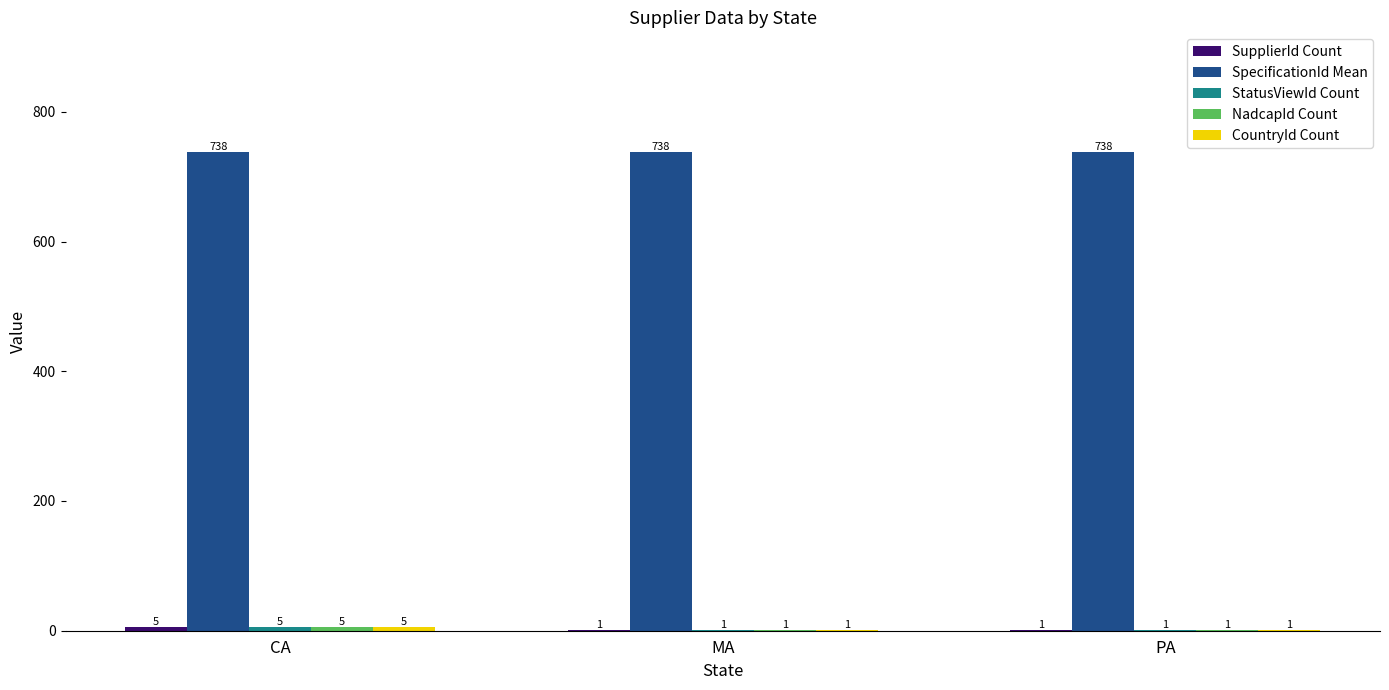

Which series has the largest total across all categories?

SpecificationId Mean